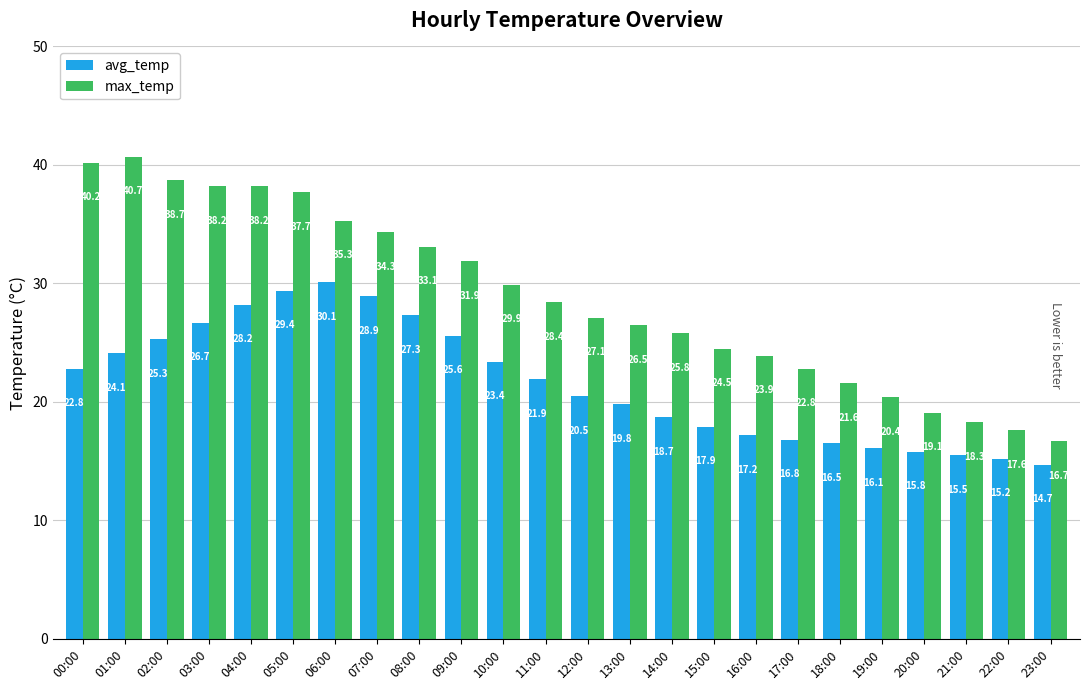

Rank the series by their average value, from highest to lowest.

max_temp, avg_temp